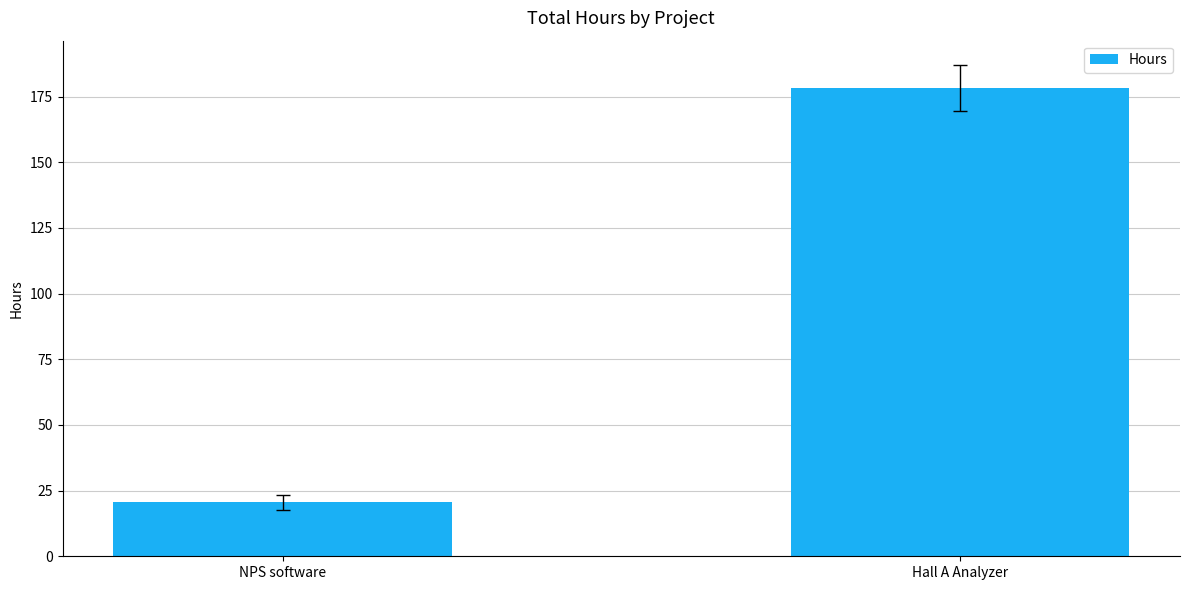

What is the smallest value displayed?

20.5